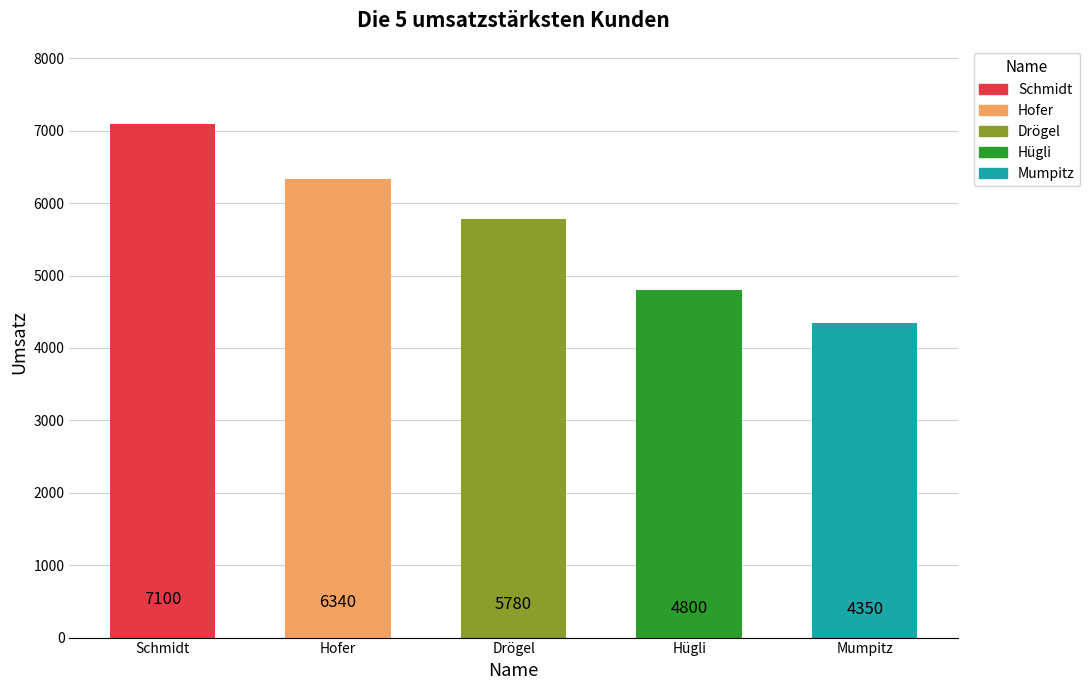

Reading left to right, list all the values displayed in this chart.

7100	6340	5780	4800	4350